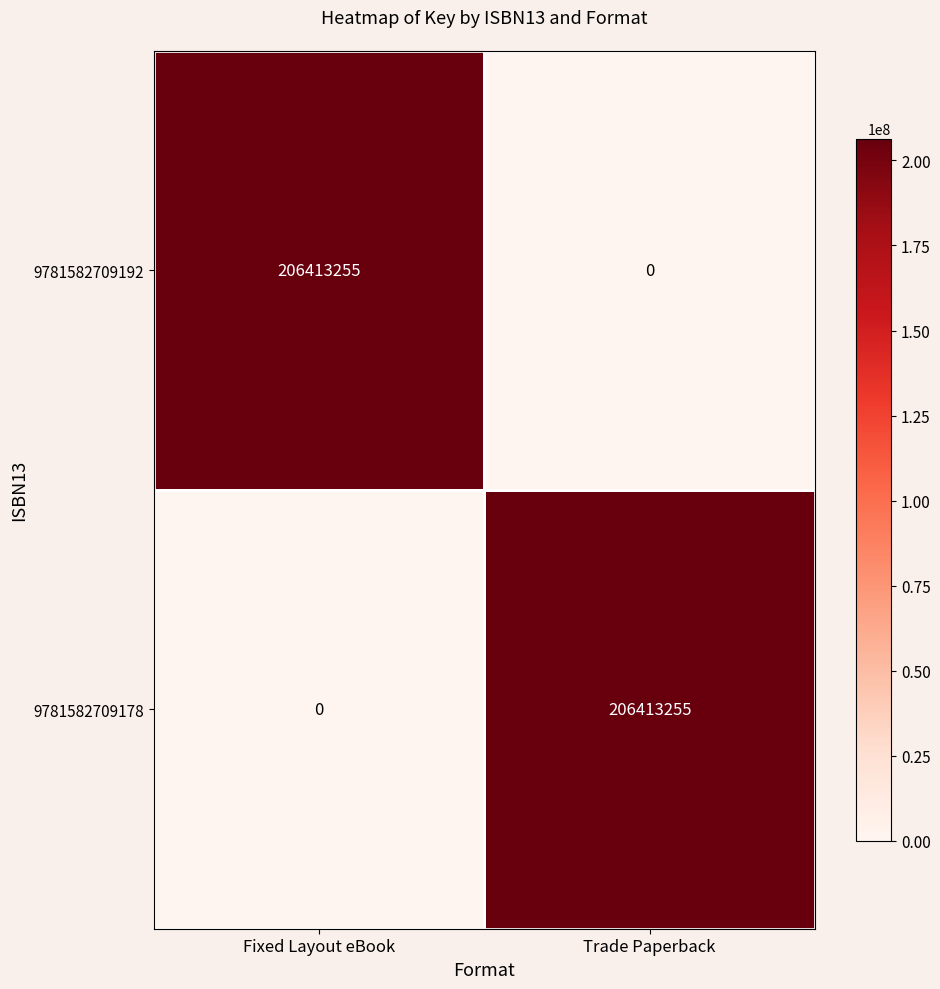

What is the sum of all 9781582709178 values?

206413255